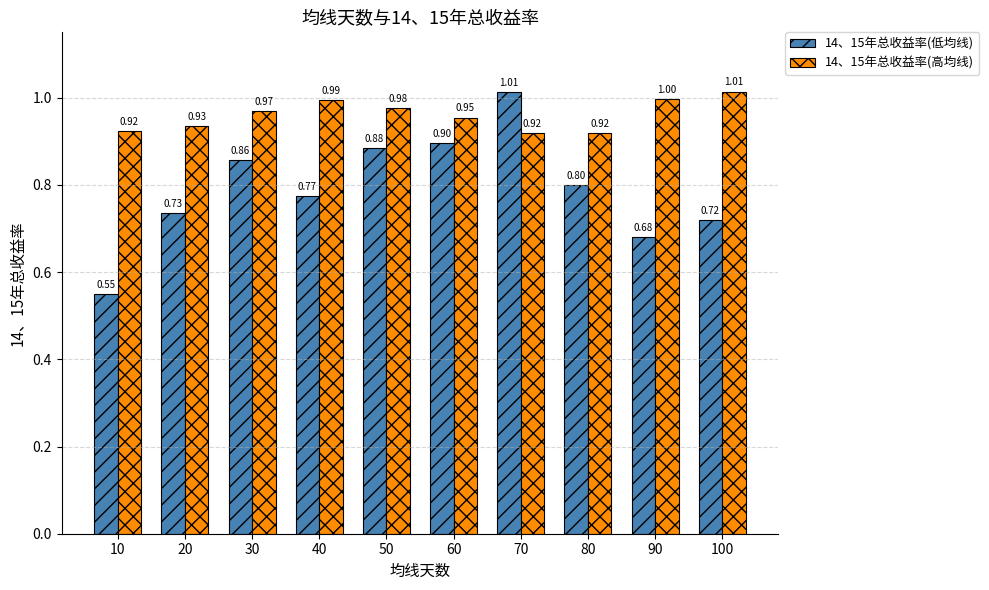

At 80, list the series in order from smallest to largest.

14、15年总收益率(低均线), 14、15年总收益率(高均线)